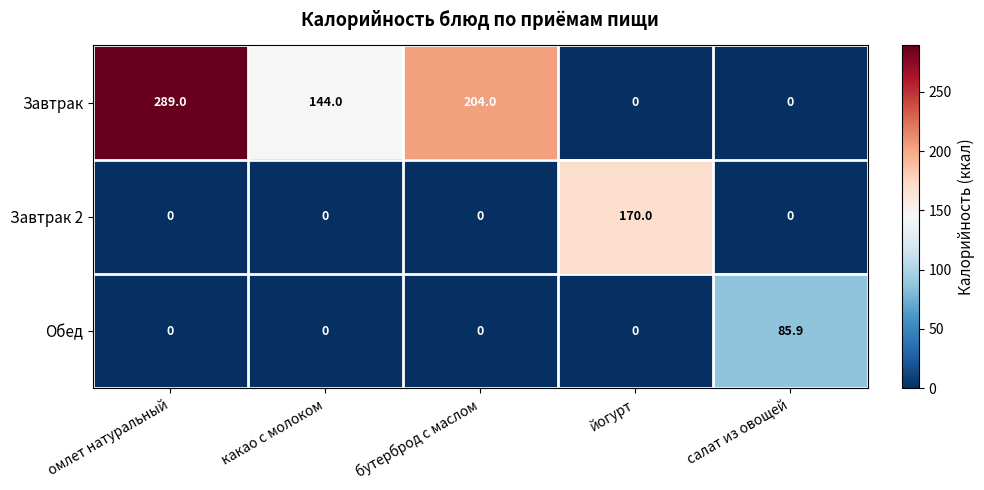

Reading left to right, what are all the values shown in this chart?

Завтрак: омлет натуральный=289.0	какао с молоком=144.0	бутерброд с маслом=204.0	йогурт=0.0	салат из овощей=0.0
Завтрак 2: омлет натуральный=0.0	какао с молоком=0.0	бутерброд с маслом=0.0	йогурт=170.0	салат из овощей=0.0
Обед: омлет натуральный=0.0	какао с молоком=0.0	бутерброд с маслом=0.0	йогурт=0.0	салат из овощей=85.9